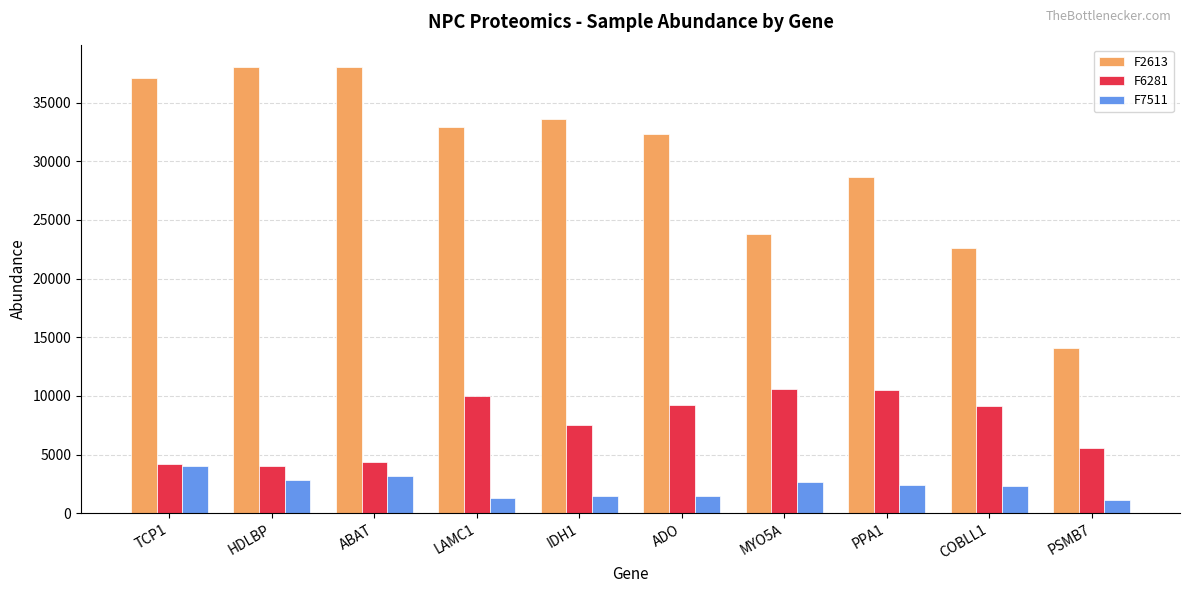

The value of F7511 at PSMB7 is 1092.1. True or false?

True